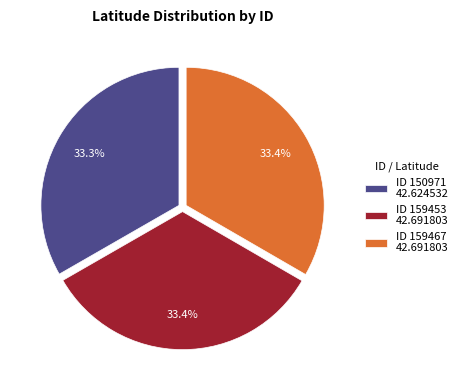

Combined, do ID 159467 42.691803 and ID 159453 42.691803 account for over 50%?

Yes